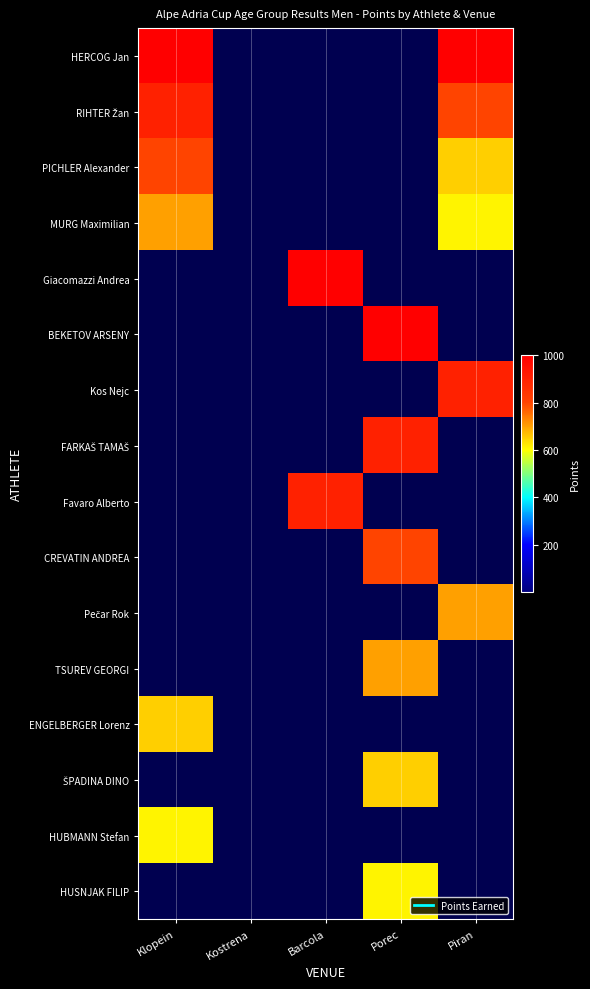

Is the value of Giacomazzi Andrea at Porec greater than the value of RIHTER Žan at Piran?

No